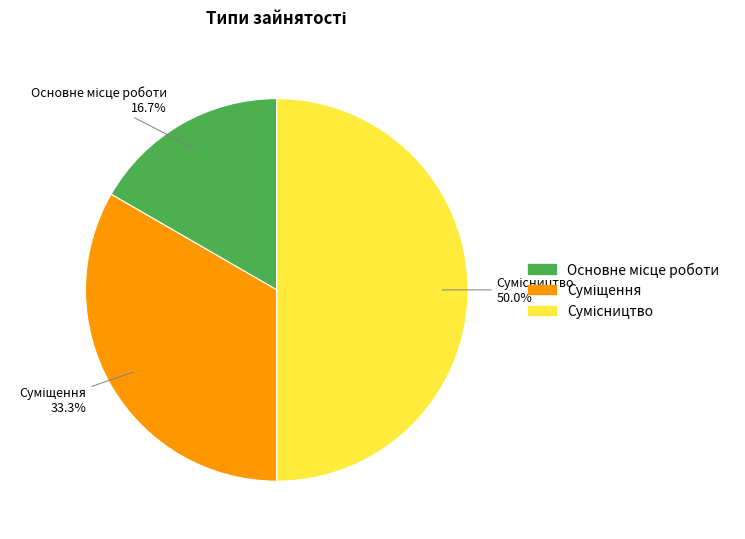

Count the number of slices in the pie.

3